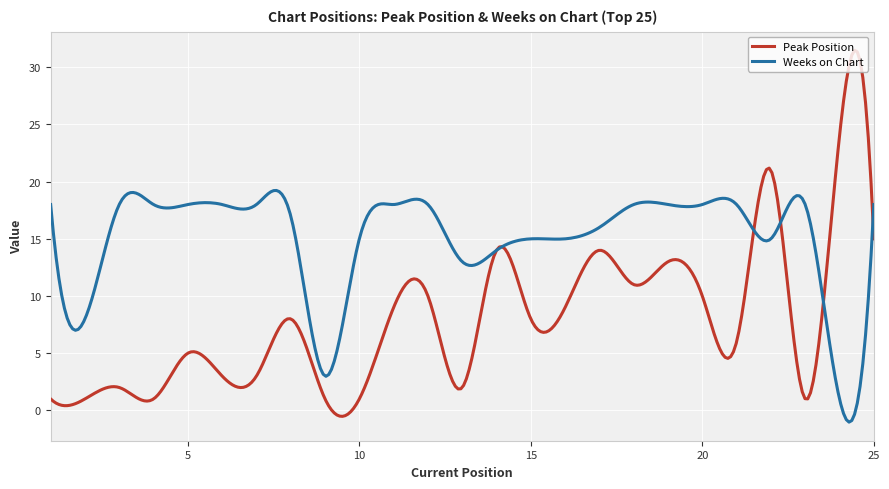

Which series has the largest range (max minus min)?

Peak Position